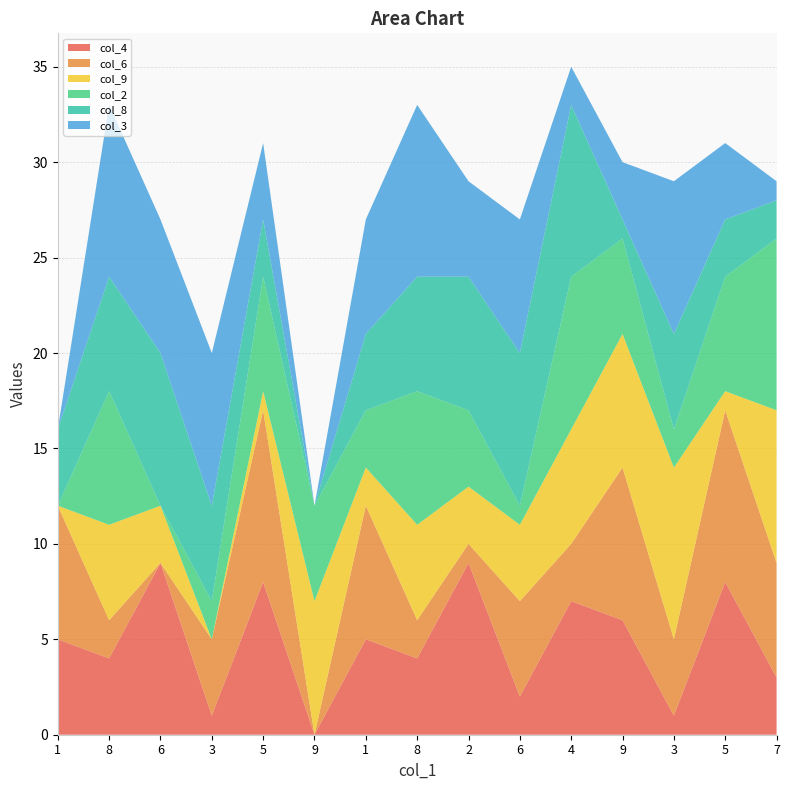

Reading left to right, what are all the values shown in this chart?

col_4: 1=5	8=4	6=9	3=1	5=8	9=0	1=5	8=4	2=9	6=2	4=7	9=6	3=1	5=8	7=3
col_6: 1=7	8=2	6=0	3=4	5=9	9=0	1=7	8=2	2=1	6=5	4=3	9=8	3=4	5=9	7=6
col_9: 1=0	8=5	6=3	3=0	5=1	9=7	1=2	8=5	2=3	6=4	4=6	9=7	3=9	5=1	7=8
col_2: 1=0	8=7	6=0	3=2	5=6	9=5	1=3	8=7	2=4	6=1	4=8	9=5	3=2	5=6	7=9
col_8: 1=4	8=6	6=8	3=5	5=3	9=0	1=4	8=6	2=7	6=8	4=9	9=1	3=5	5=3	7=2
col_3: 1=0	8=9	6=7	3=8	5=4	9=0	1=6	8=9	2=5	6=7	4=2	9=3	3=8	5=4	7=1